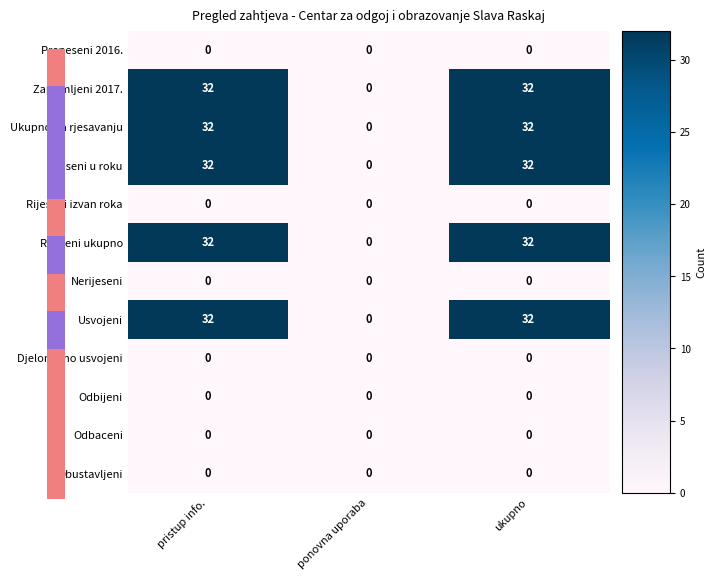

Count the number of categories in the chart.

3